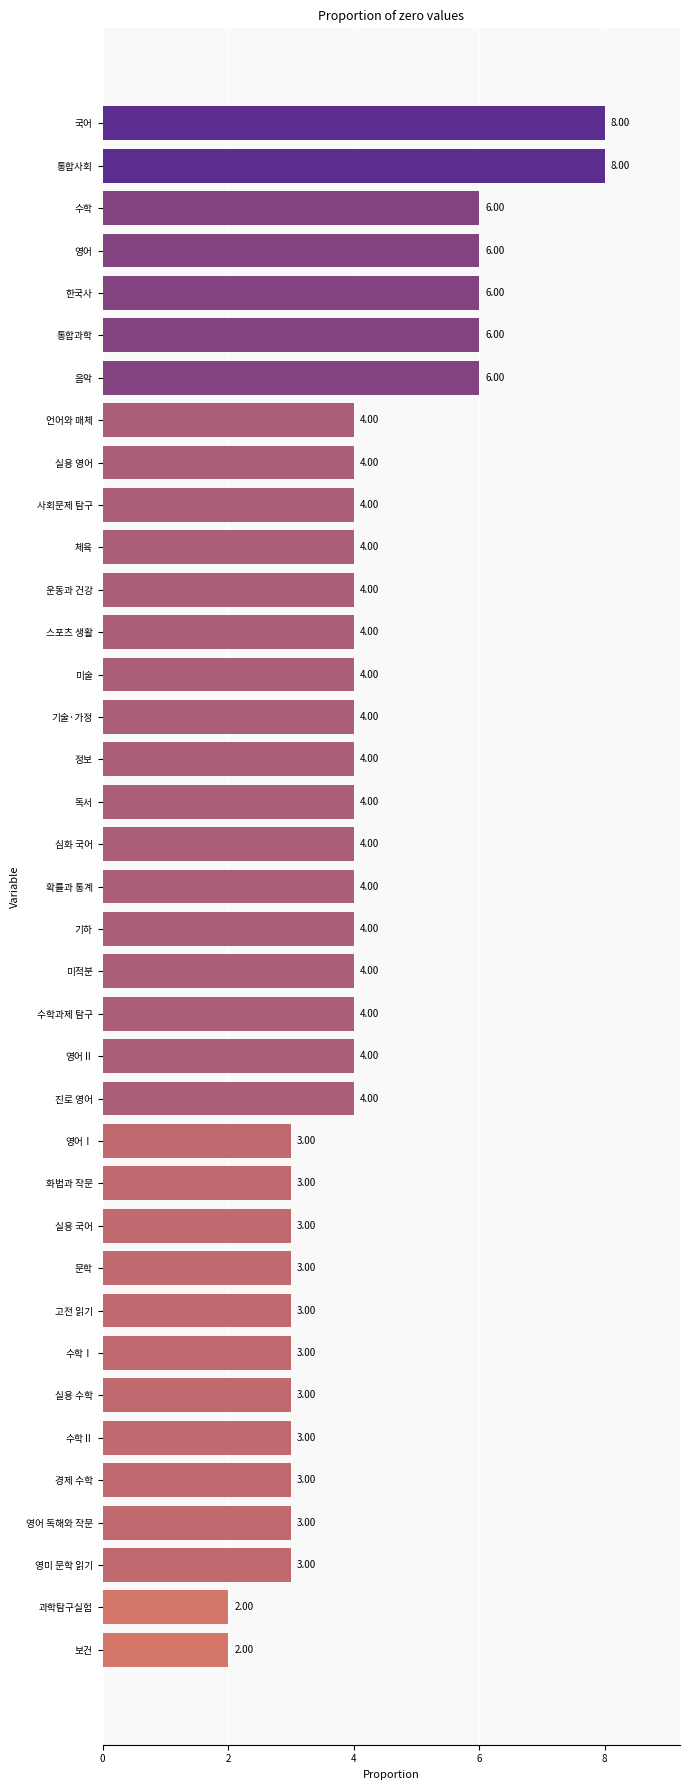

Between 보건 and 수학과제 탐구, which is larger?

수학과제 탐구